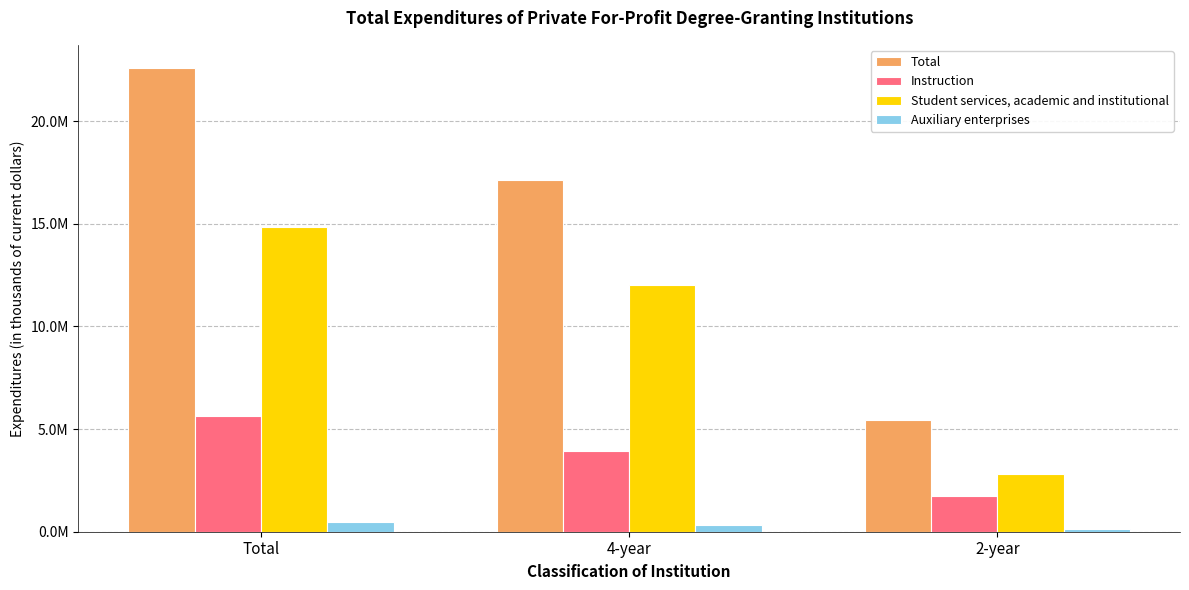

What are all the series names shown in the legend?

Total, Instruction, Student services, academic and institutional, Auxiliary enterprises